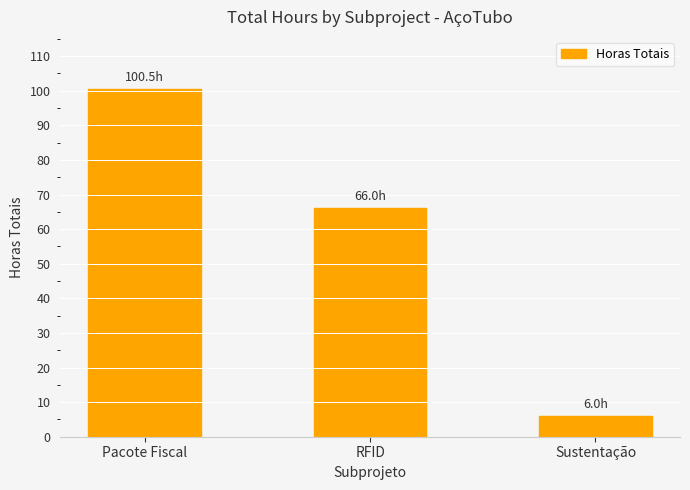

Reading right to left, extract all data points from this chart.

6.0	66.0	100.5